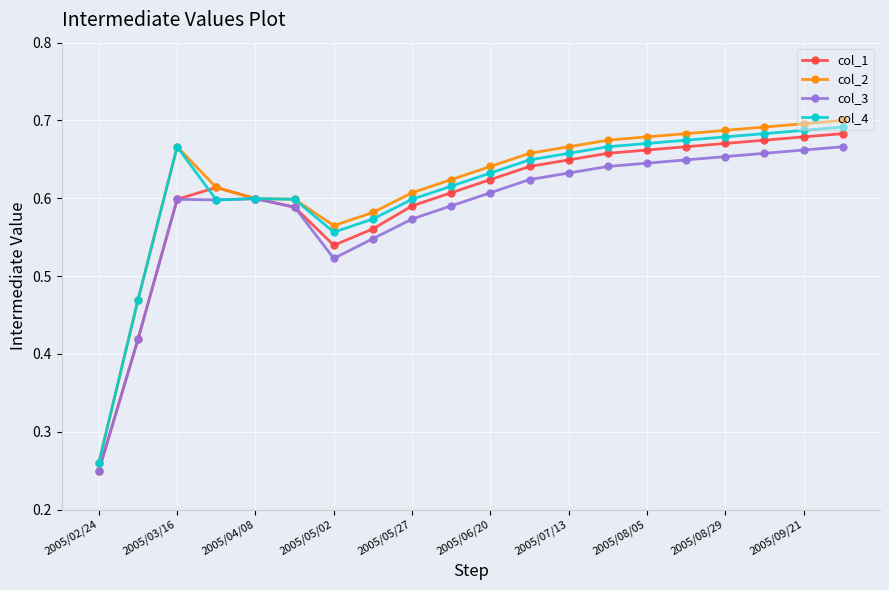

At how many categories does at least one series exceed 0?

20